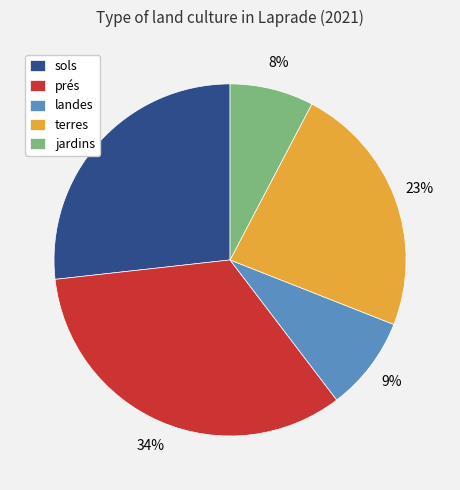

Count the number of slices in the pie.

5